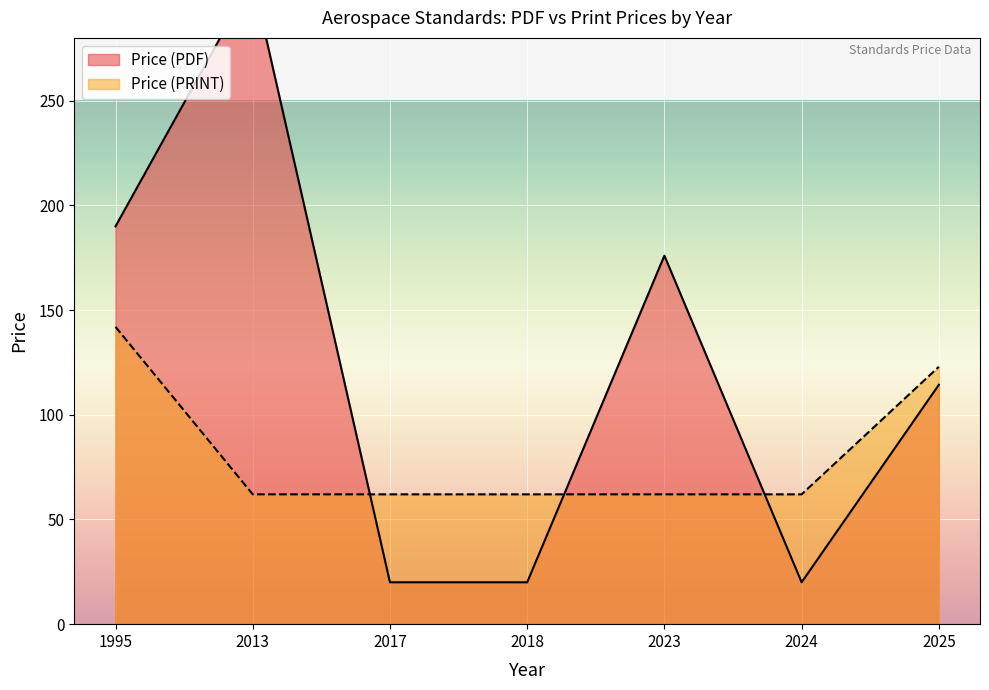

The Price (PRINT) series shows 62.0 at 2013. True or false?

True